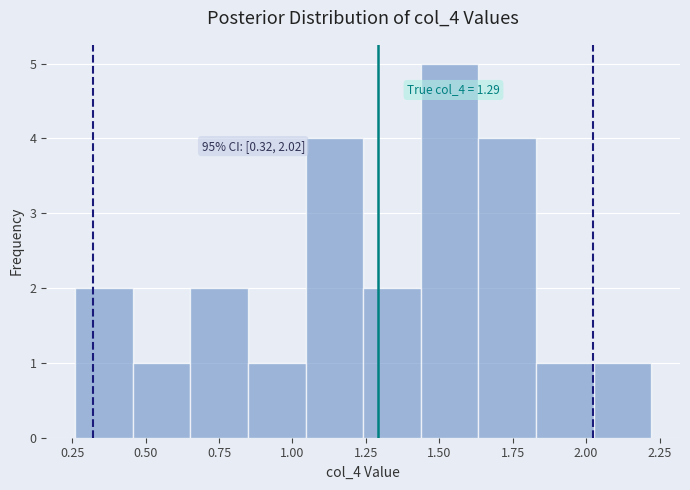

Read against the x-axis, roughly where is the centre of the tallest bar?

1.55